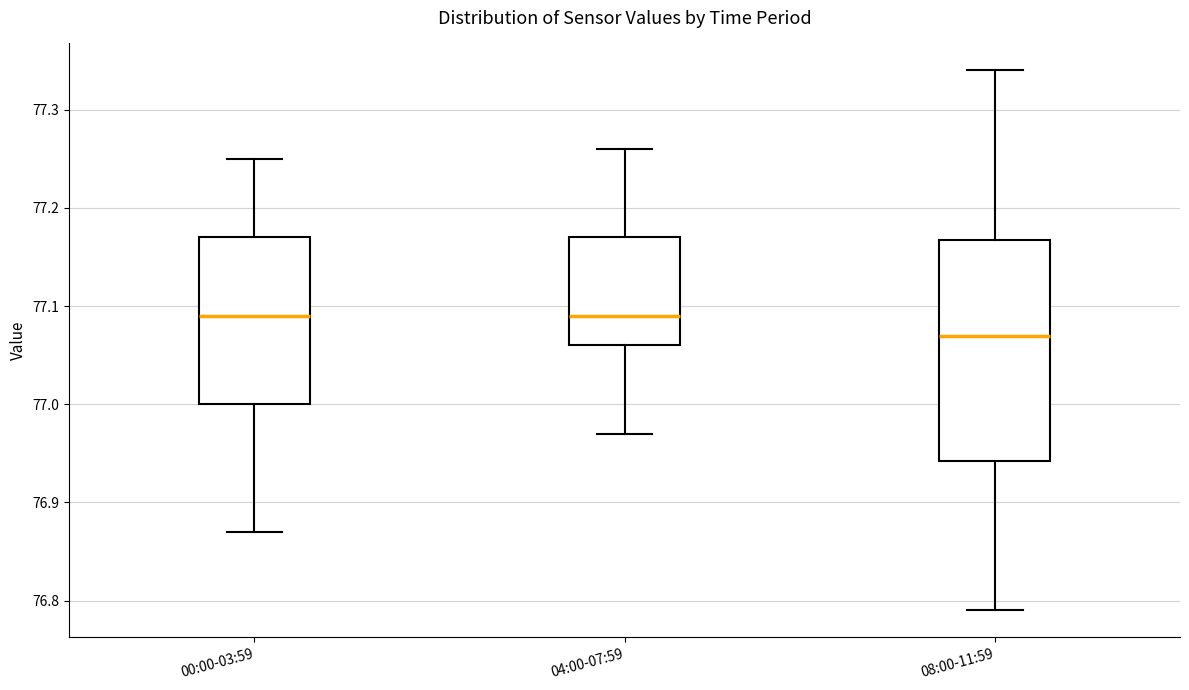

Comparing the boxes themselves (not the whiskers), which one is the tallest?

08:00-11:59